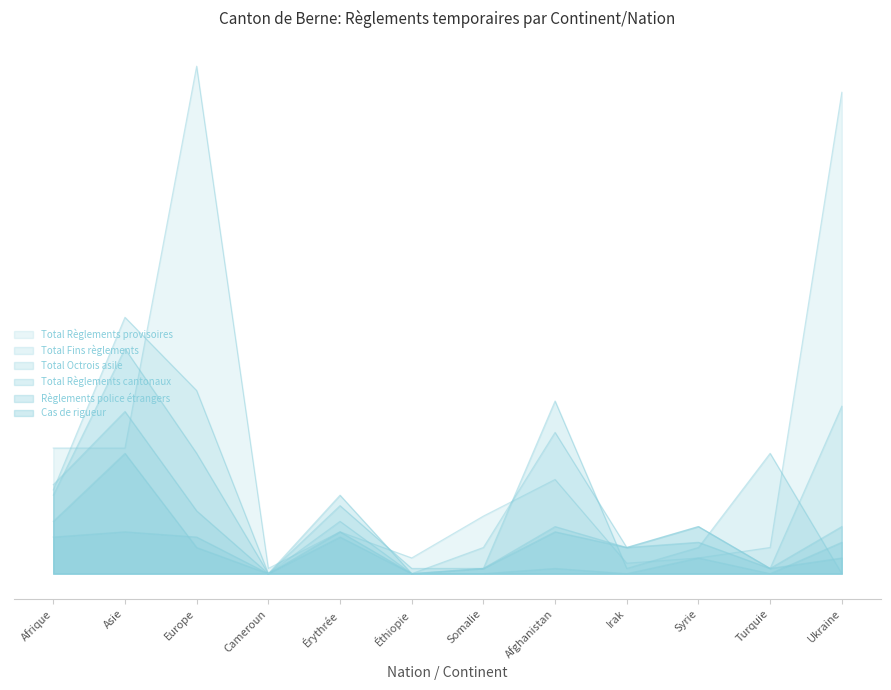

What position from the right is Asie?

11